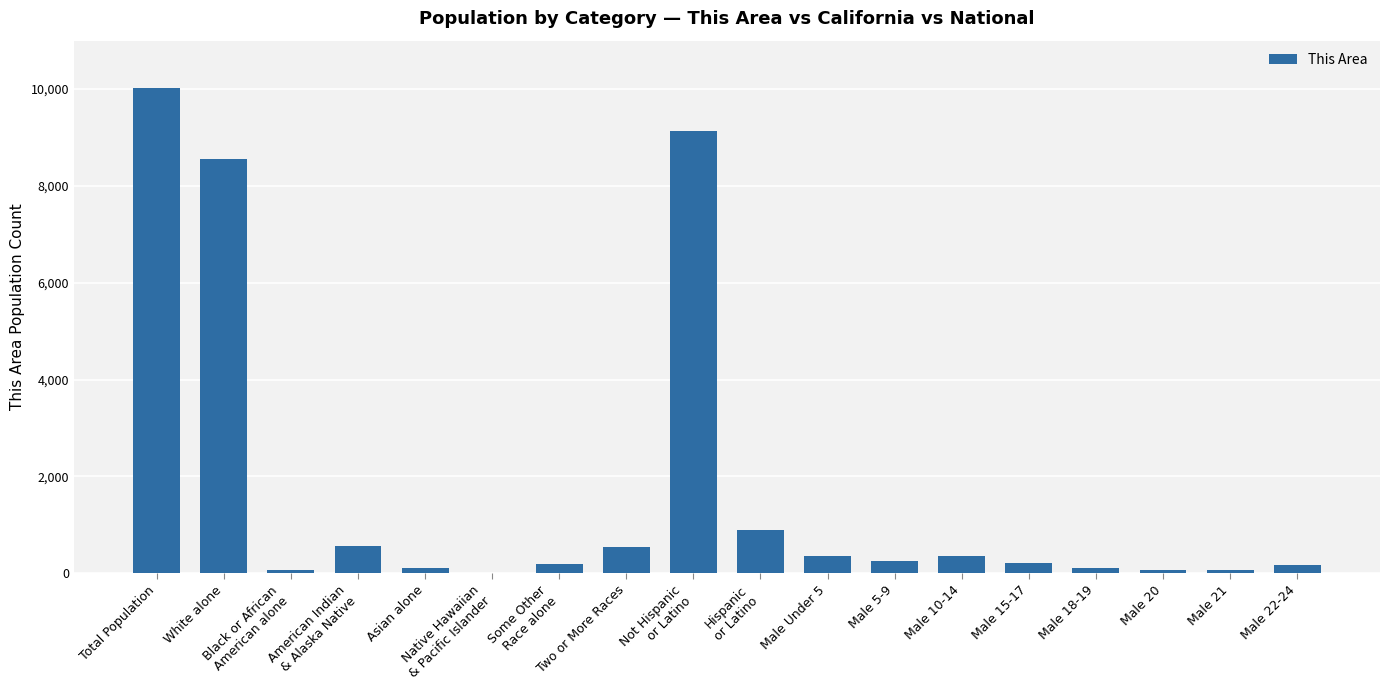

How many data points does each series have?

18